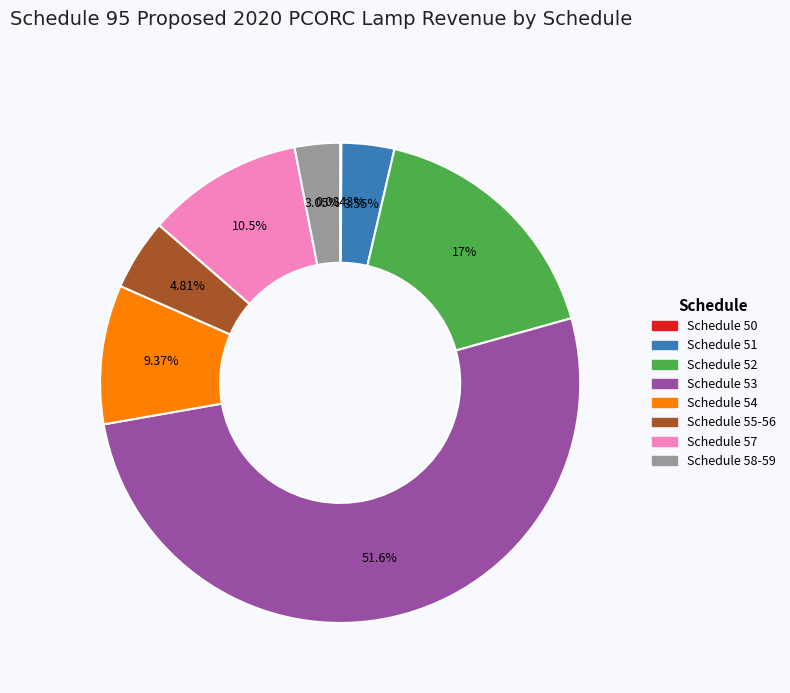

Is it true that Schedule 53 is 52% of the pie?

True